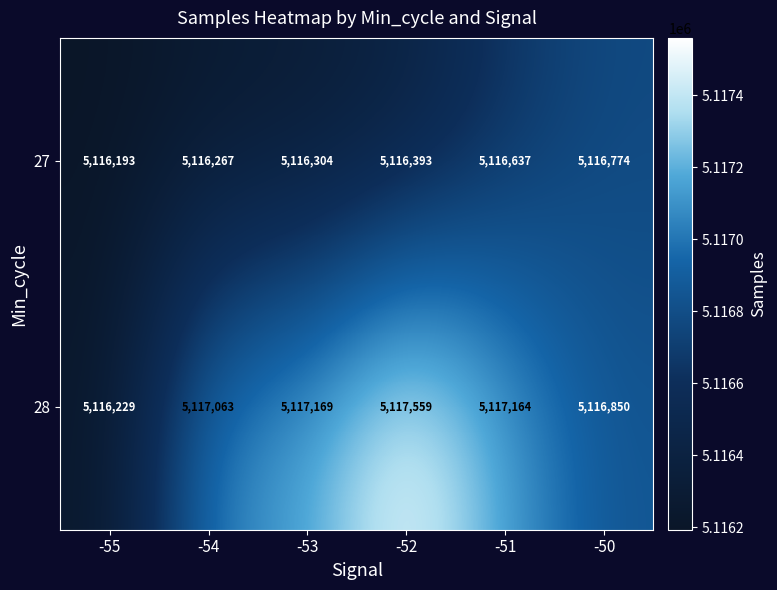

Reading left to right, transcribe all the data shown in this chart.

27: -55=5116193	-54=5116267	-53=5116304	-52=5116393	-51=5116637	-50=5116774
28: -55=5116229	-54=5117063	-53=5117169	-52=5117559	-51=5117164	-50=5116850